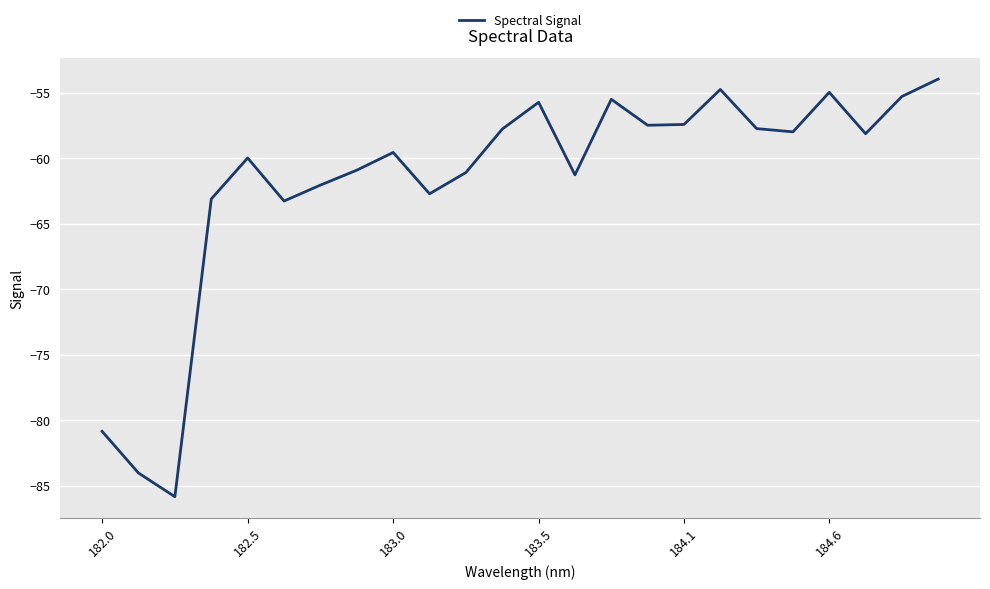

What is the minimum value shown in the chart?

-85.9